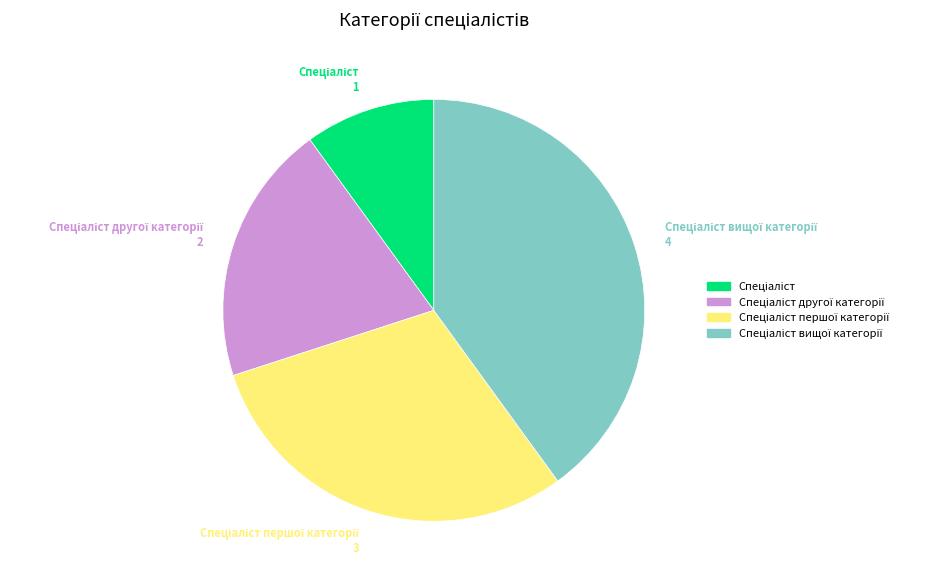

Does any single category account for the majority?

No